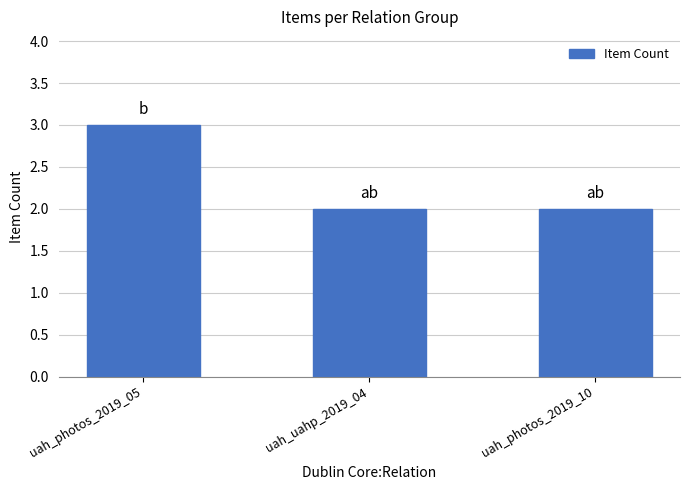

The chart shows a value of 1 at uah_photos_2019_10. True or false?

False